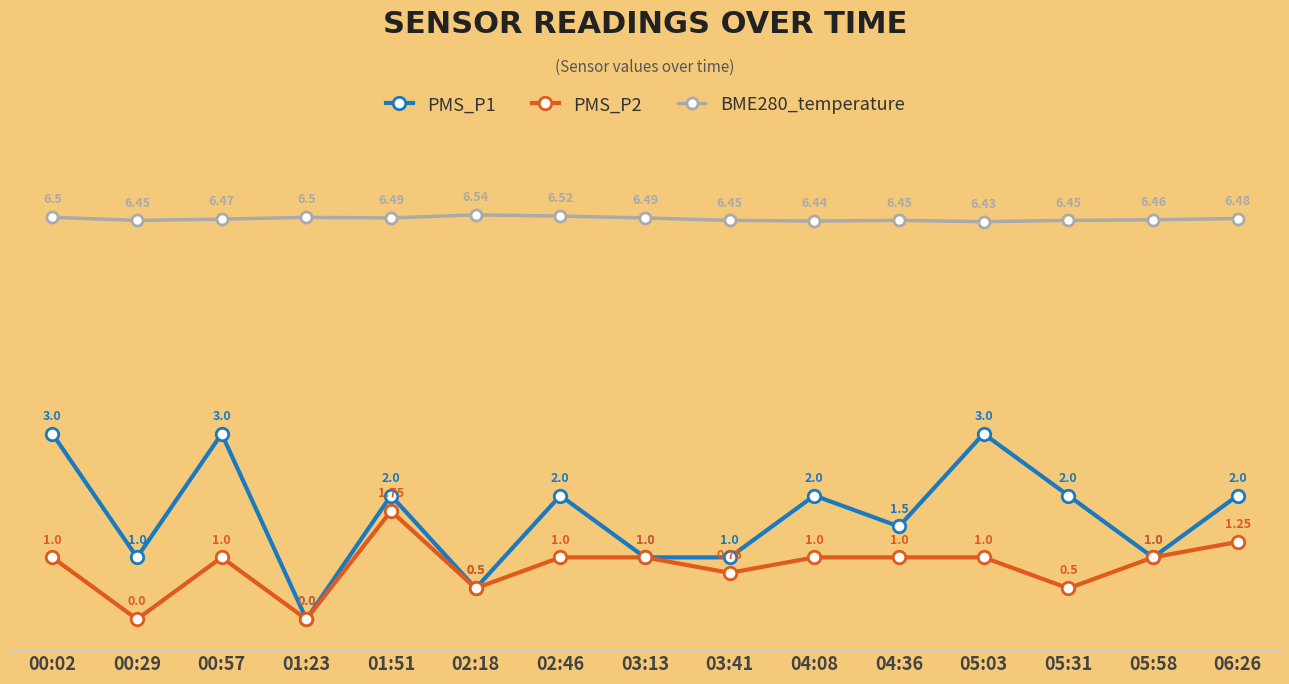

True or false: PMS_P2 has more than 0 points higher than both neighbors.

True